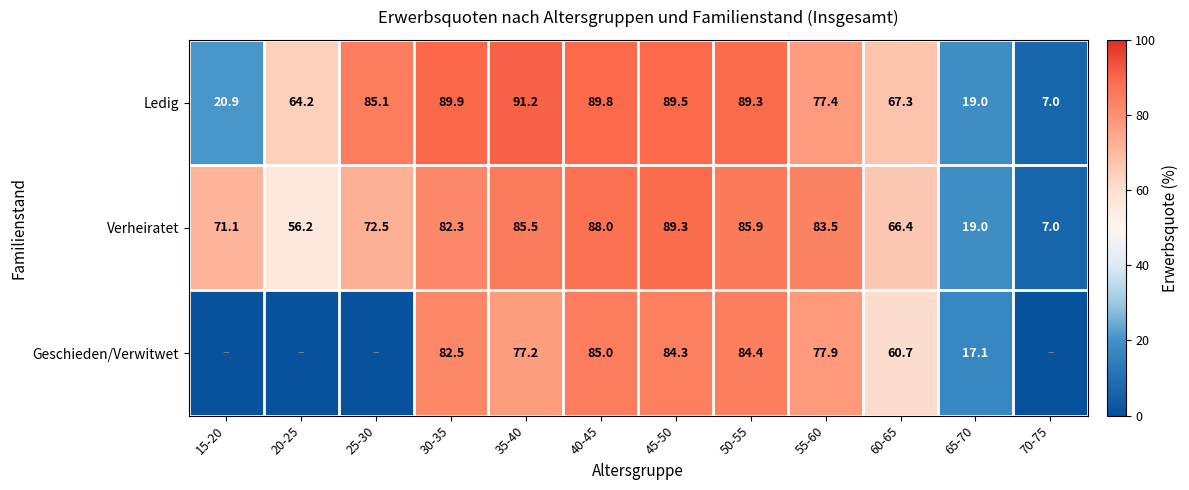

What is the total value across all series at 60-65?

194.4